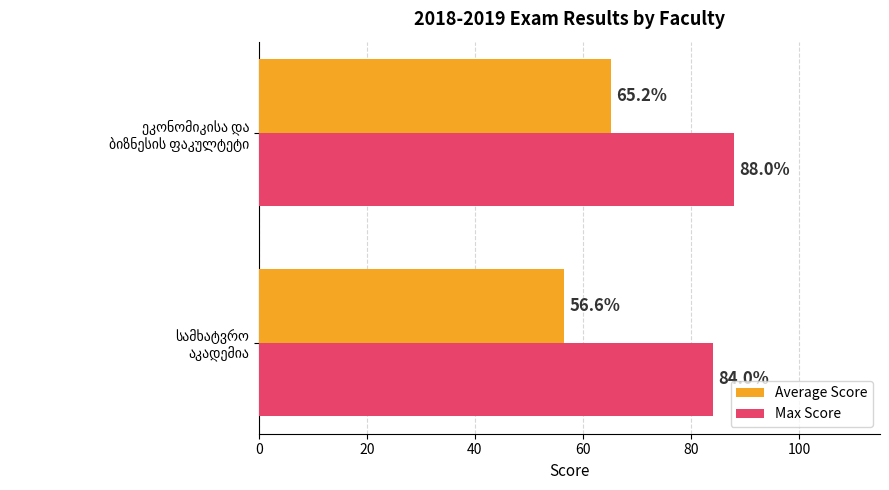

What is the lowest value of the Max Score series?

84.0